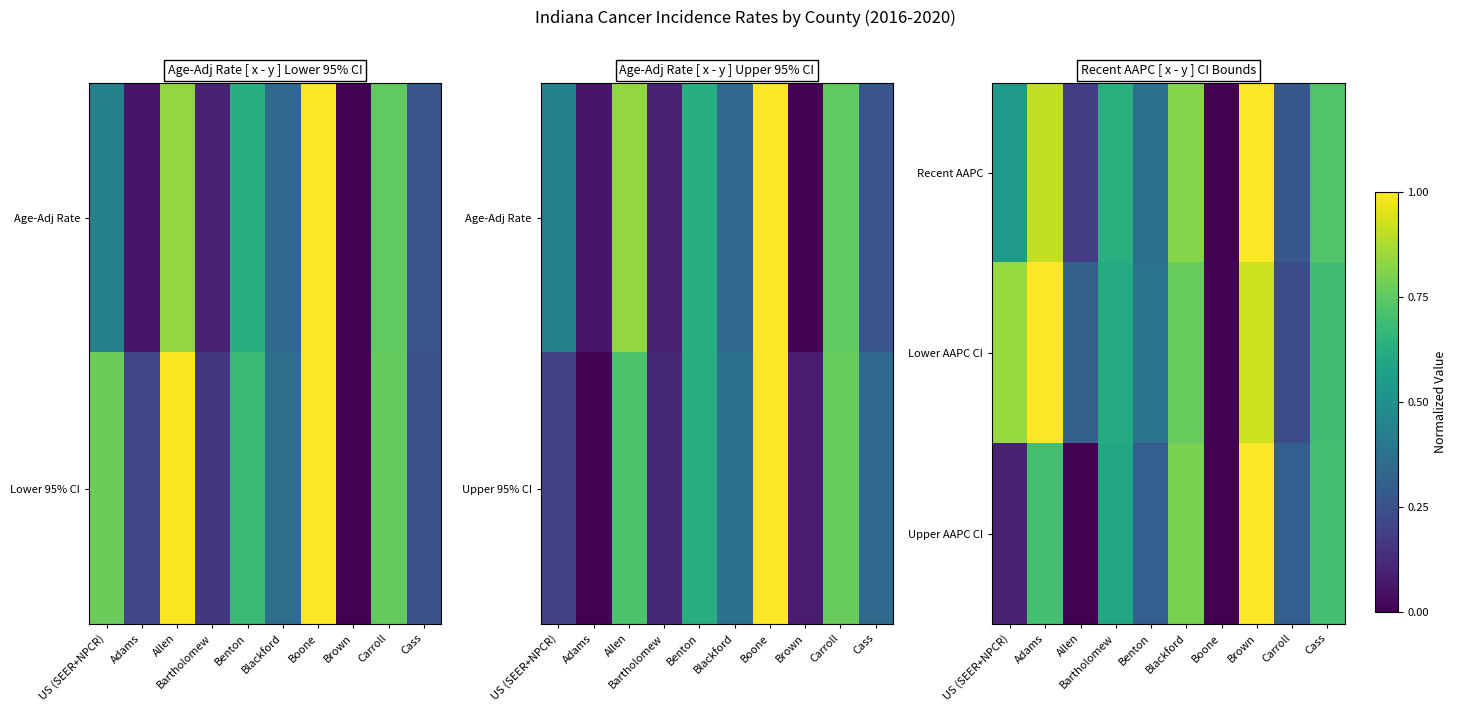

True or false: Lower AAPC CI has a value of 0.7 at Cass.

True